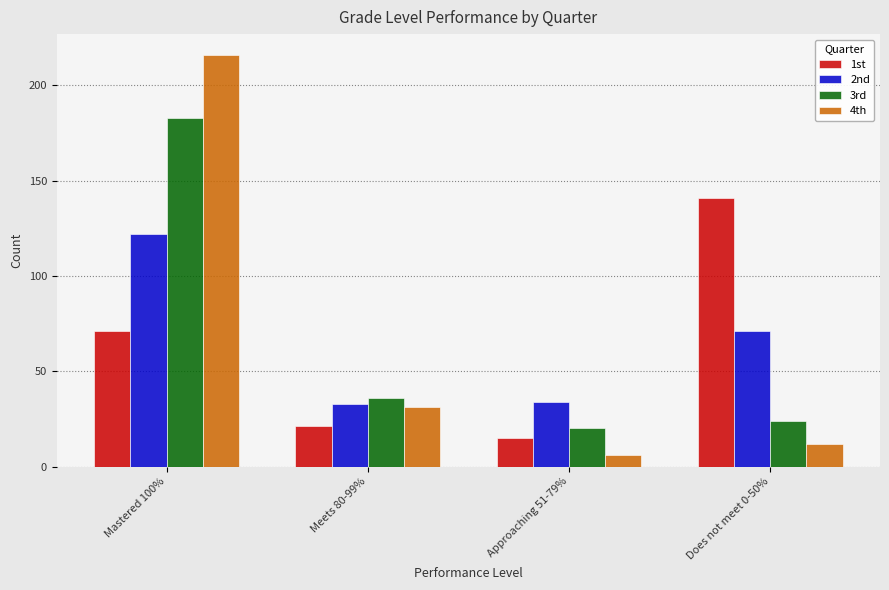

Rank the series by their maximum value, from lowest to highest.

2nd, 1st, 3rd, 4th